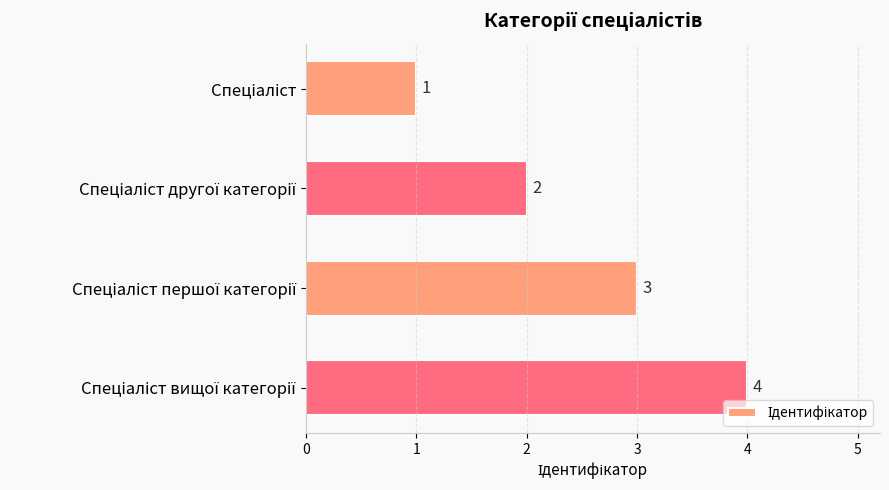

What is the difference between the maximum and second lowest values?

2